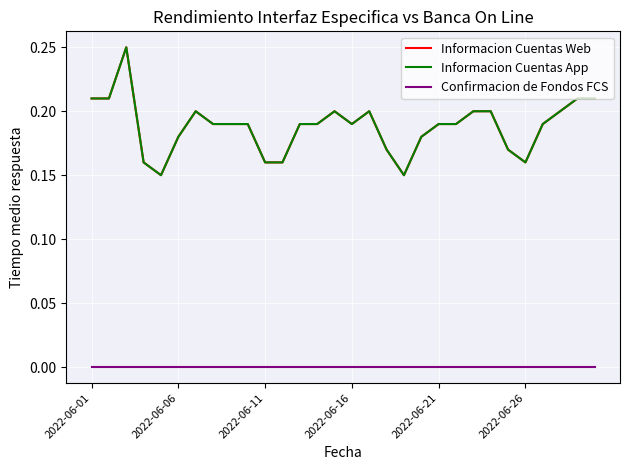

Does the chart display data point markers on the line(s)?

No